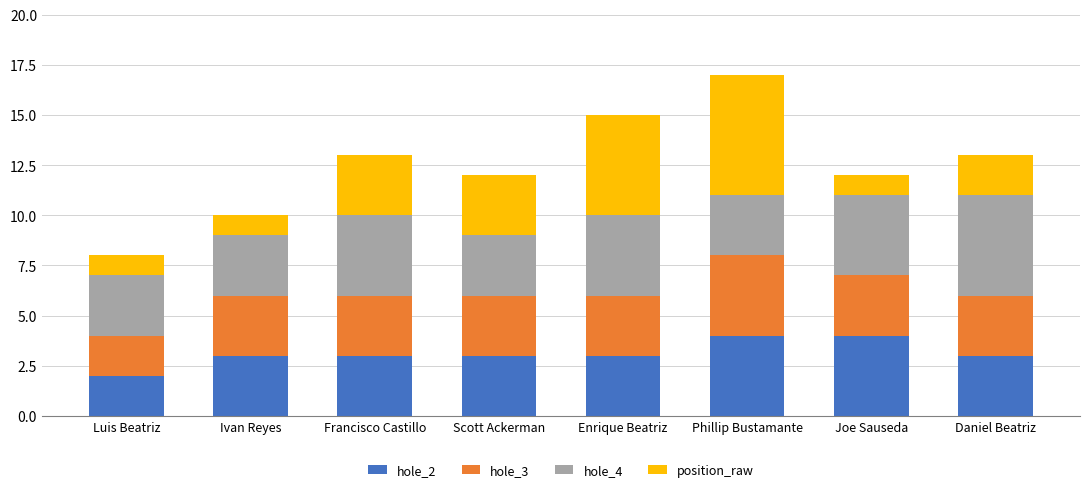

The value of hole_2 at Ivan Reyes is 2. True or false?

False